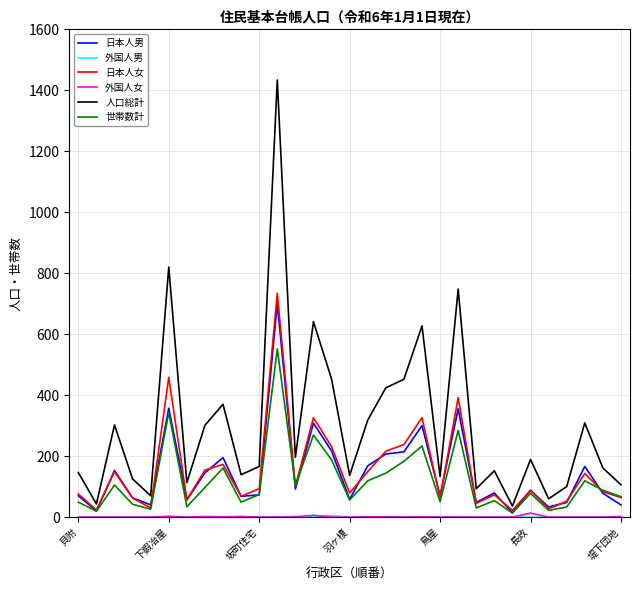

What is the maximum value shown in the chart?

1434